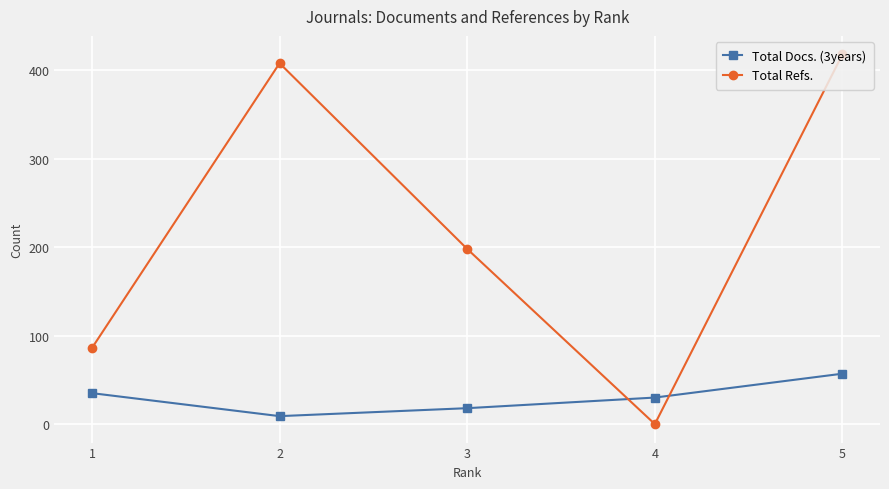

Which series has the widest spread of values?

Total Refs.